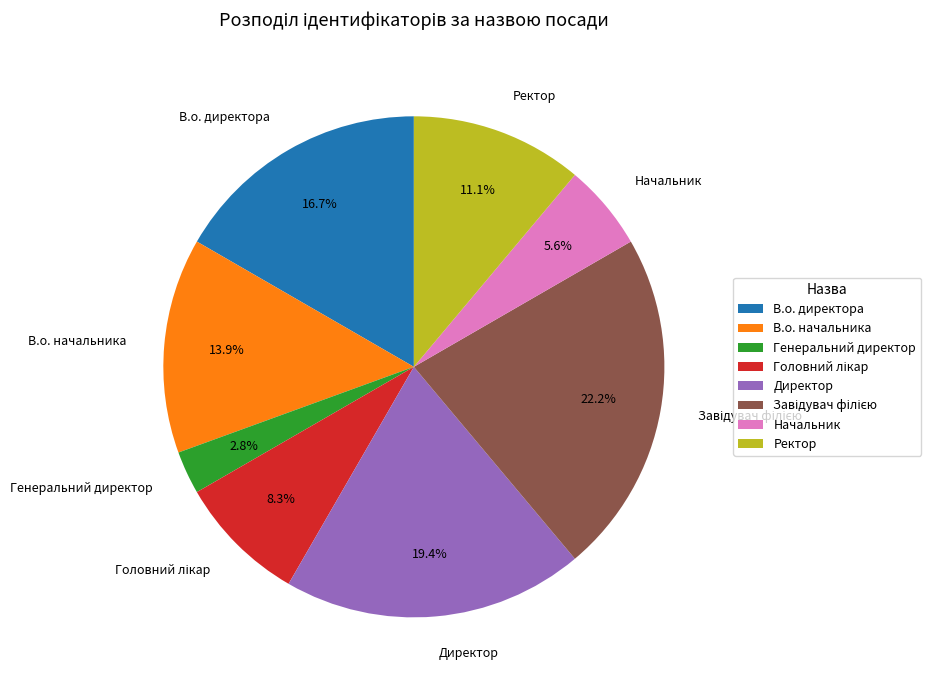

Does any single category account for the majority?

No